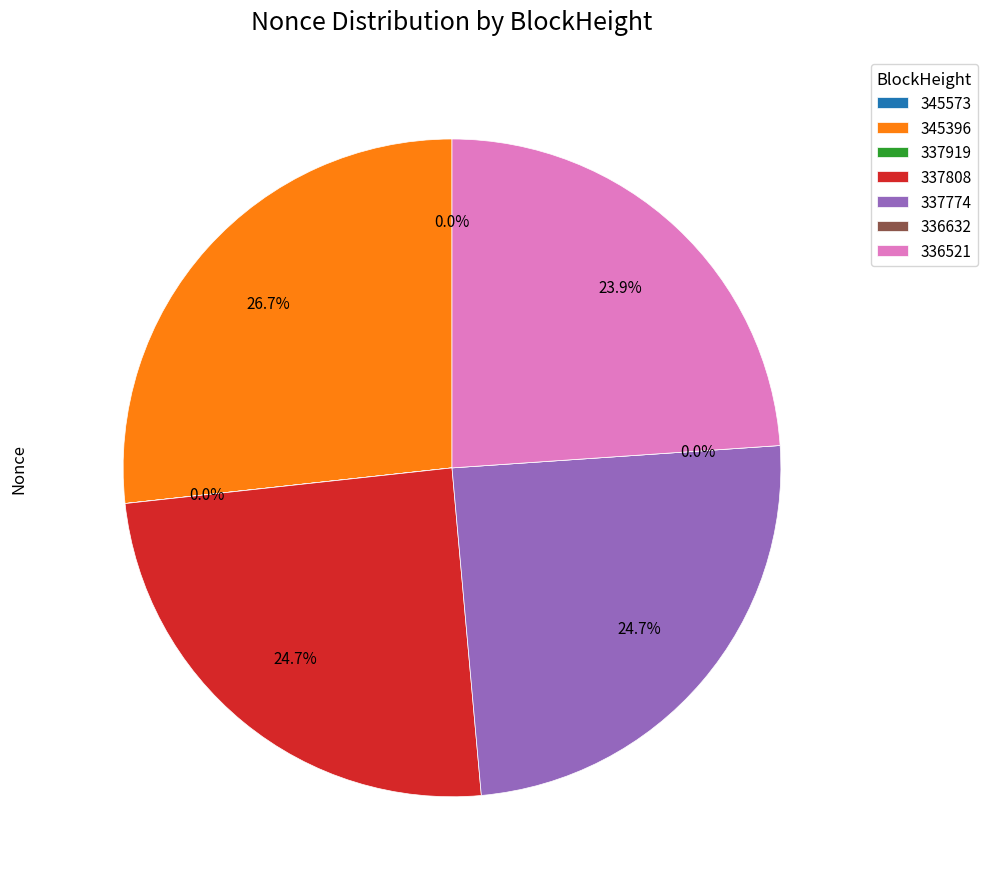

Does 345396 represent more than half of the total?

No